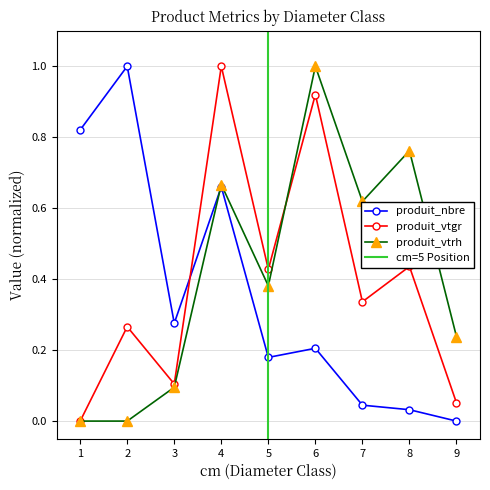

Which series has the widest spread of values?

produit_nbre